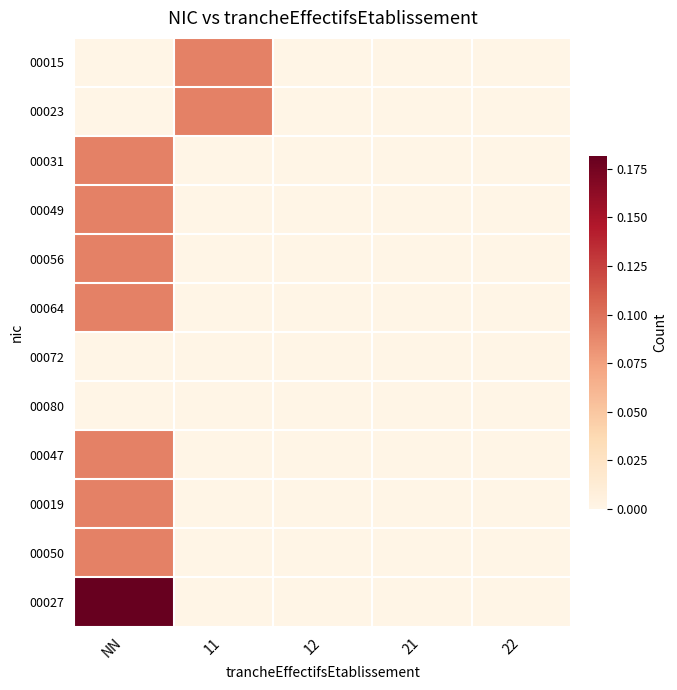

Reading right to left, what are all the values shown in this chart?

00015: 22=0.0	21=0.0	12=0.0	11=0.1	NN=0.0
00023: 22=0.0	21=0.0	12=0.0	11=0.1	NN=0.0
00031: 22=0.0	21=0.0	12=0.0	11=0.0	NN=0.1
00049: 22=0.0	21=0.0	12=0.0	11=0.0	NN=0.1
00056: 22=0.0	21=0.0	12=0.0	11=0.0	NN=0.1
00064: 22=0.0	21=0.0	12=0.0	11=0.0	NN=0.1
00072: 22=0.0	21=0.0	12=0.0	11=0.0	NN=0.0
00080: 22=0.0	21=0.0	12=0.0	11=0.0	NN=0.0
00047: 22=0.0	21=0.0	12=0.0	11=0.0	NN=0.1
00019: 22=0.0	21=0.0	12=0.0	11=0.0	NN=0.1
00050: 22=0.0	21=0.0	12=0.0	11=0.0	NN=0.1
00027: 22=0.0	21=0.0	12=0.0	11=0.0	NN=0.2